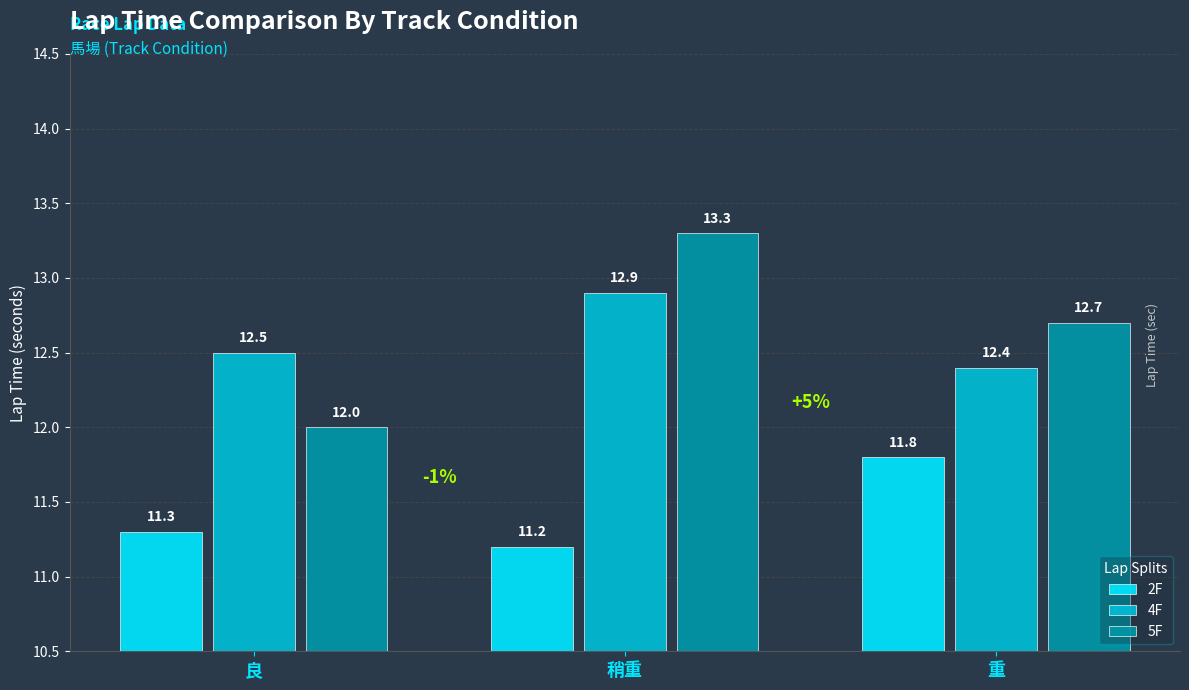

The 2F series shows 11.3 at 良. True or false?

True